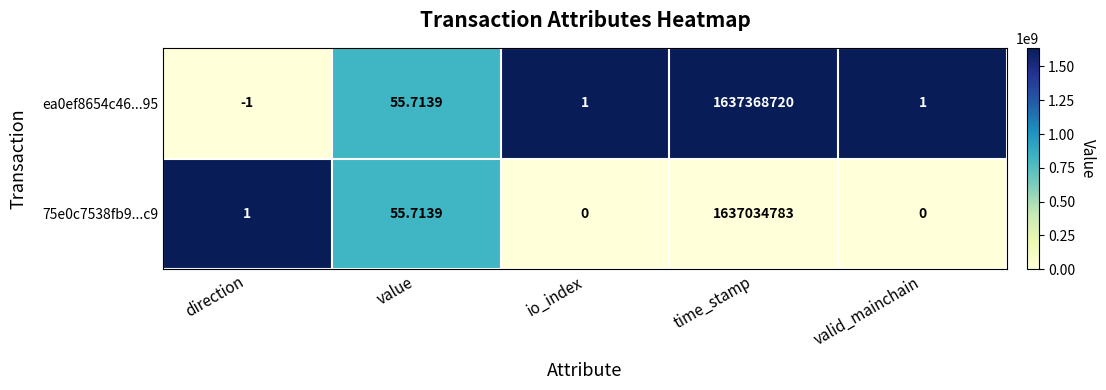

Is the value of ea0ef8654c46...95 at value greater than the value of 75e0c7538fb9...c9 at io_index?

Yes